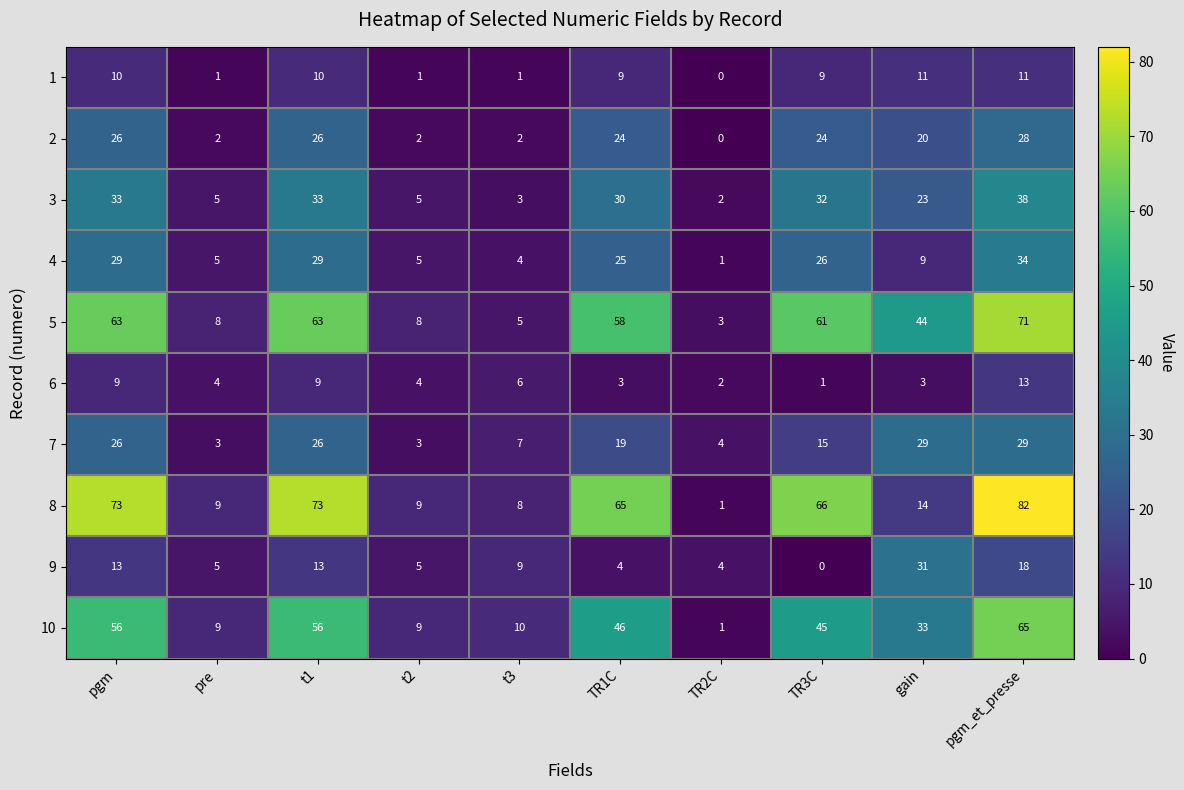

Which series has the largest range (max minus min)?

8